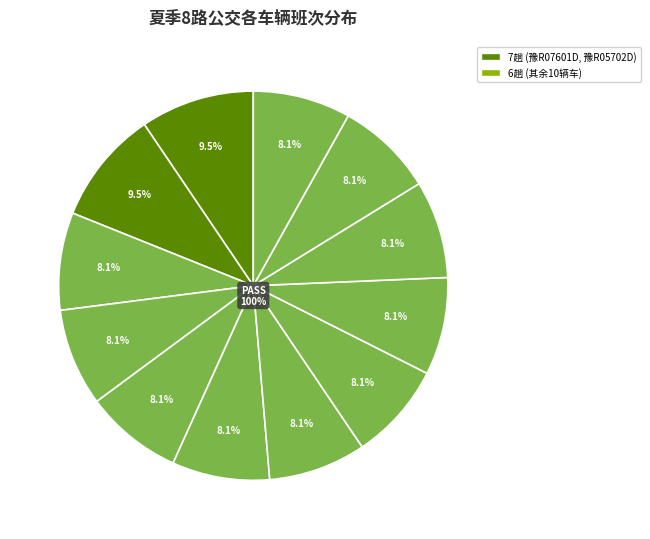

Between 豫R05013D and 豫R06310D, which is larger?

豫R05013D